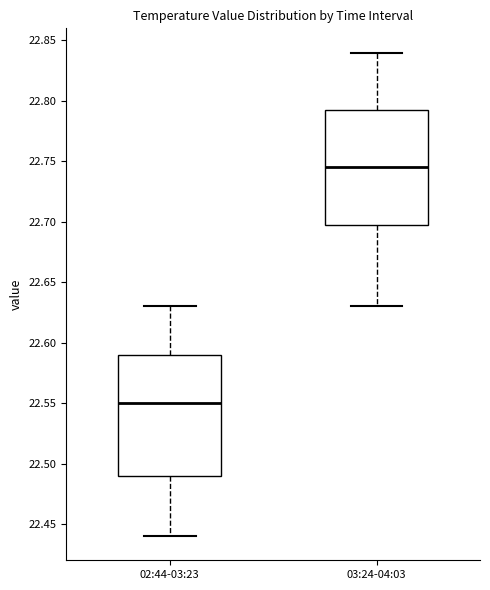

Where does the median line of the box for 03:24-04:03 sit on the y-axis? The values are not printed on the chart, so give them approximately, as read against the axis.

22.745